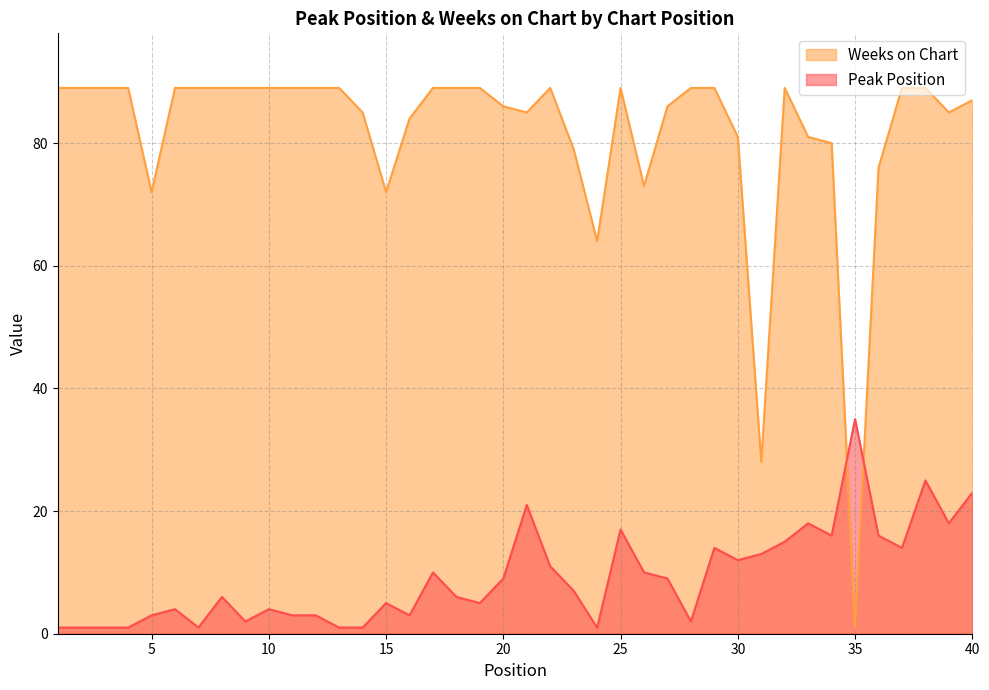

What is the highest value of the Weeks on Chart series?

89